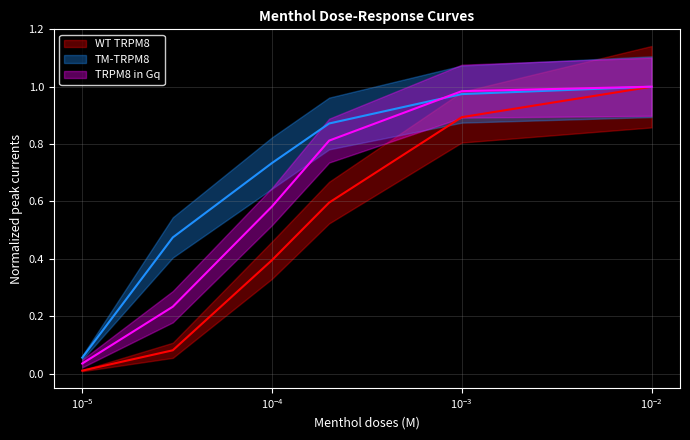

How many categories are shown in the chart?

6